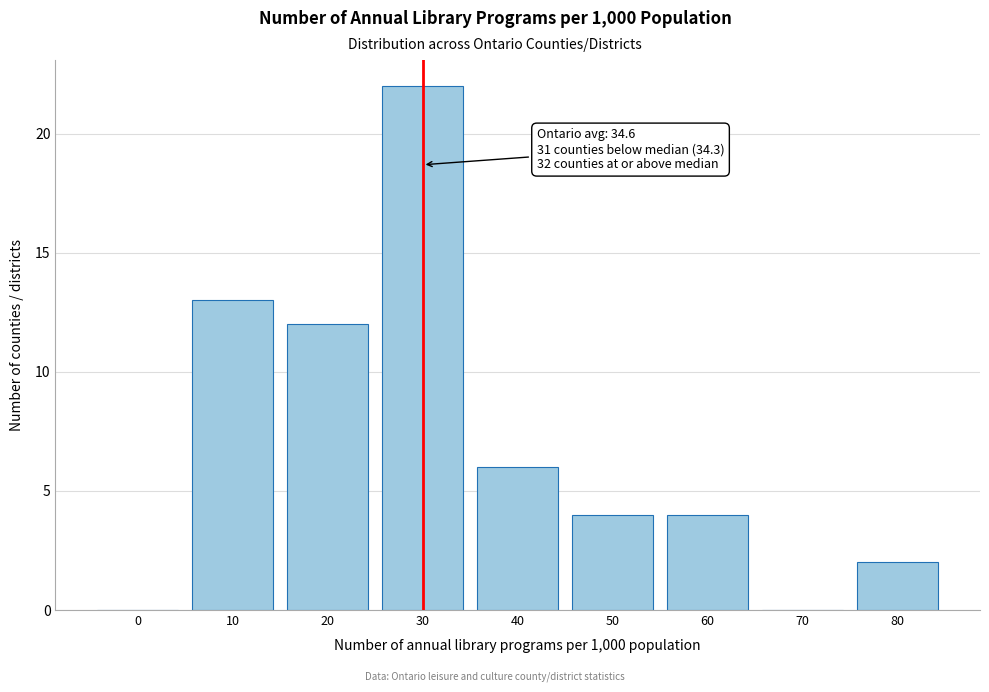

Reading left to right, what are all the values shown in this chart?

0=0	10=13	20=12	30=22	40=6	50=4	60=4	70=0	80=2